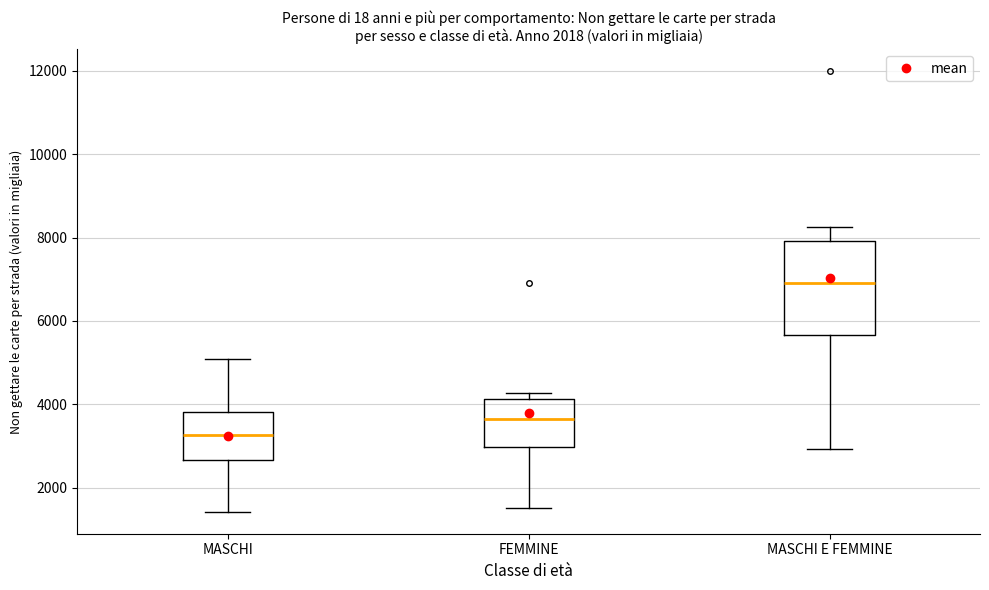

Which box has the lowest median line?

MASCHI